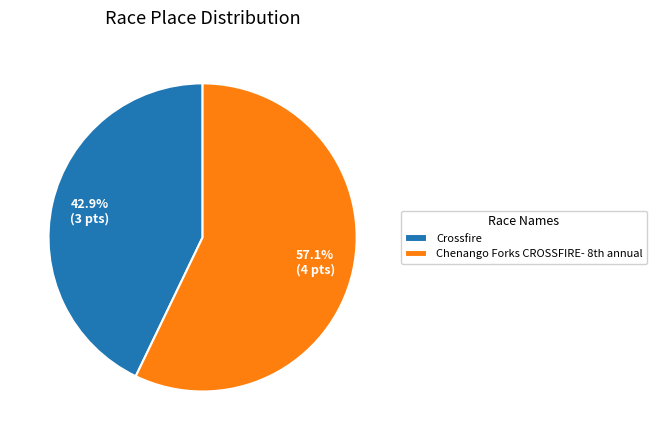

How many slices are in this pie chart?

2